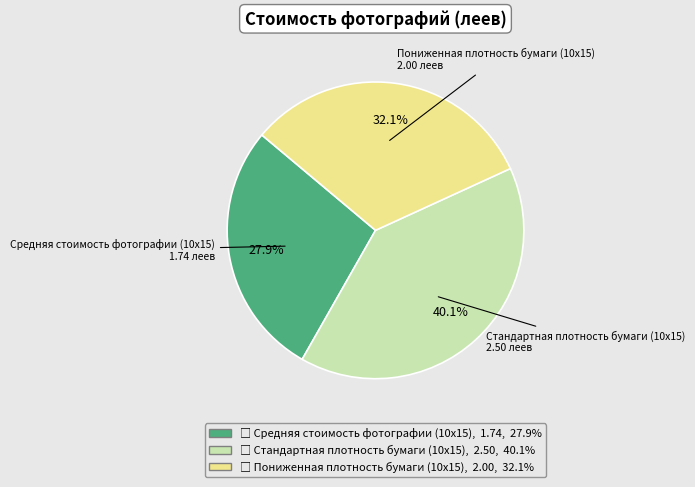

Is there a majority slice in this chart?

No